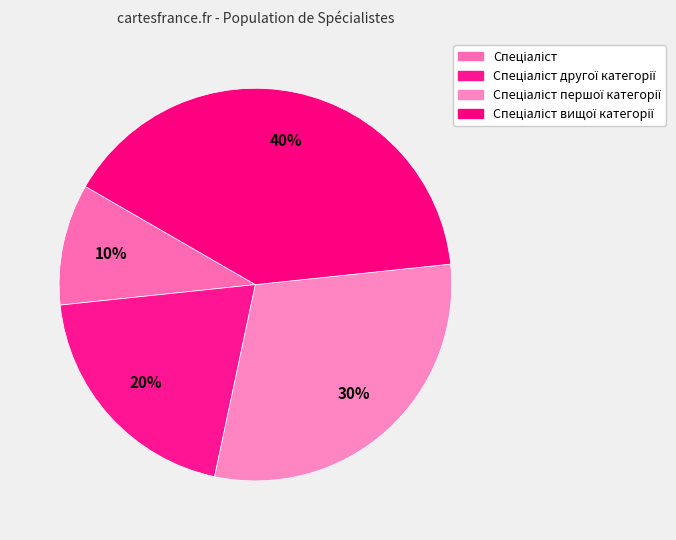

Which category has the smallest portion of the pie?

Спеціаліст